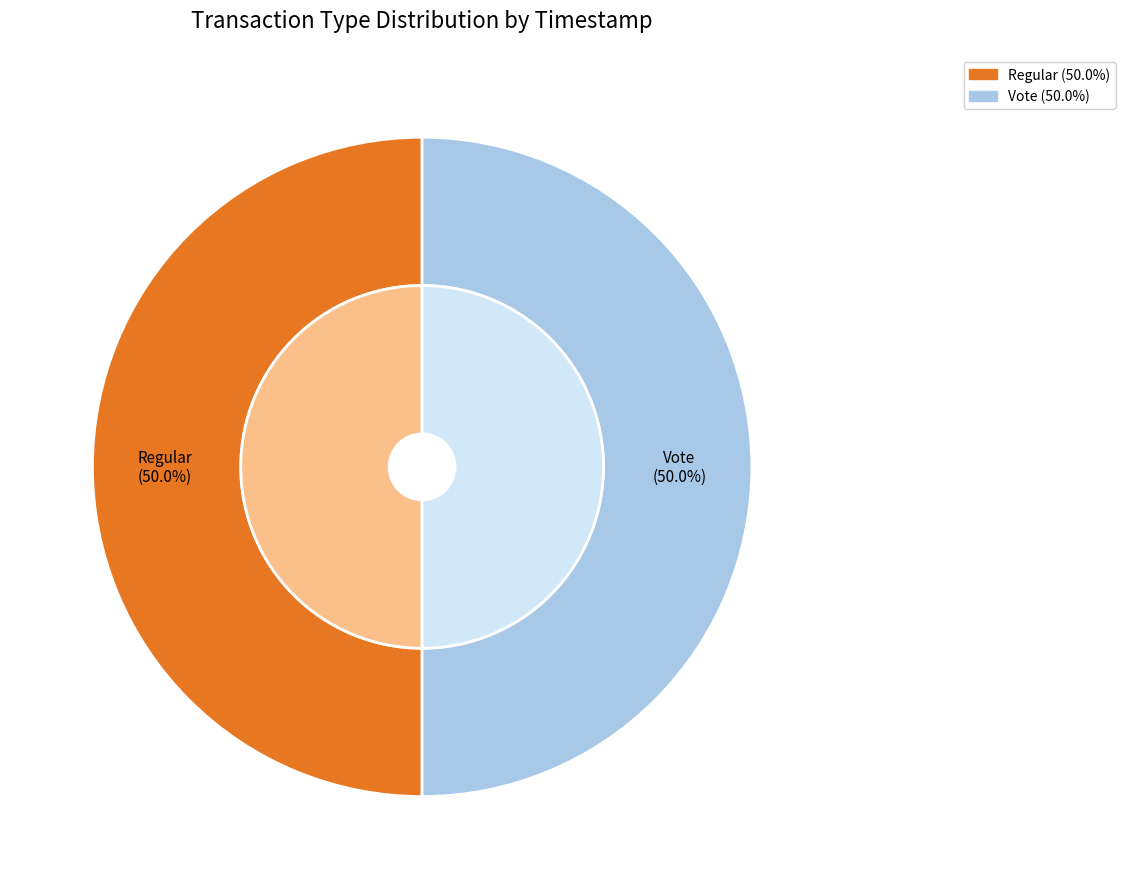

Is the sum of Vote and Regular greater than half?

Yes